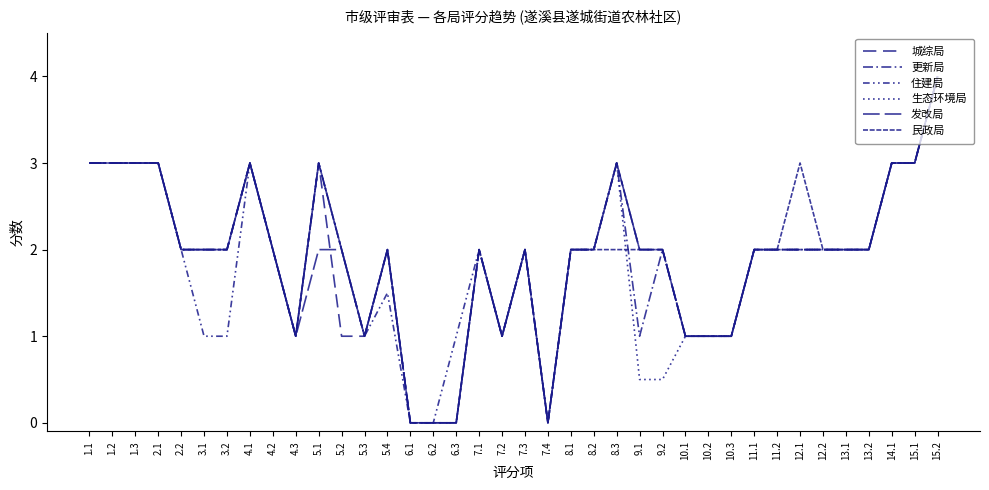

What is the sum of the 民政局 values at 5.3 and 1.2?

4.0